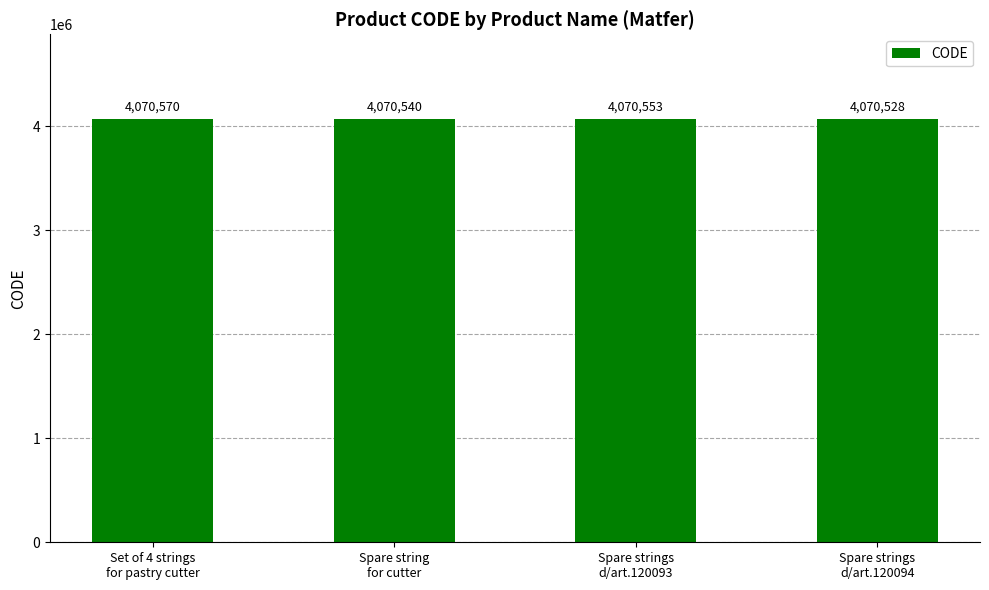

True or false: the data shows 4070570 at Set of 4 strings
for pastry cutter.

True